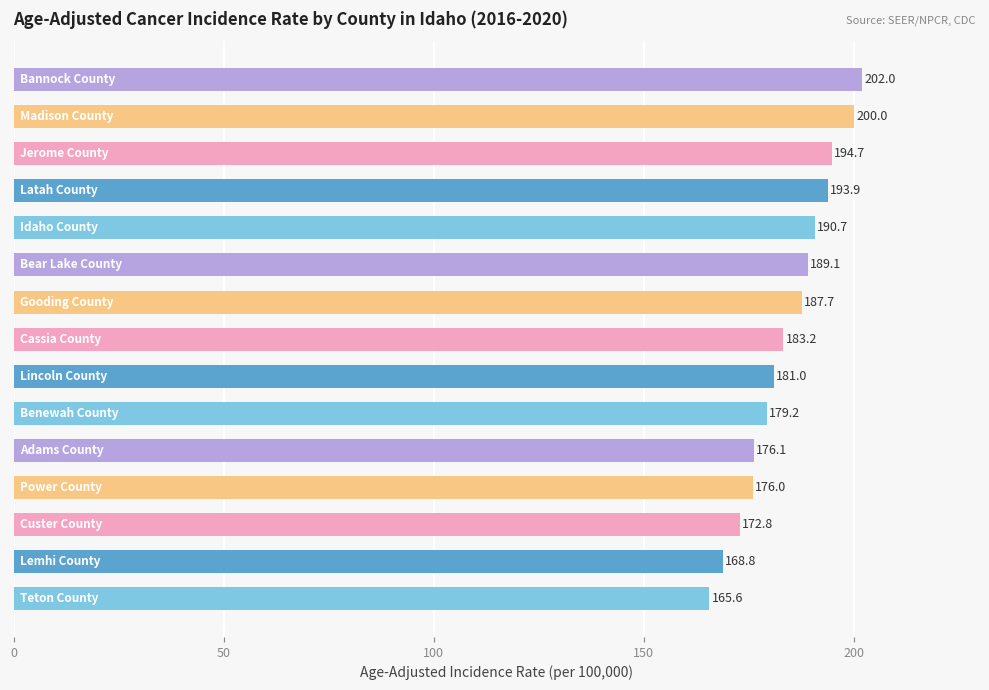

What is the greatest value displayed?

202.0